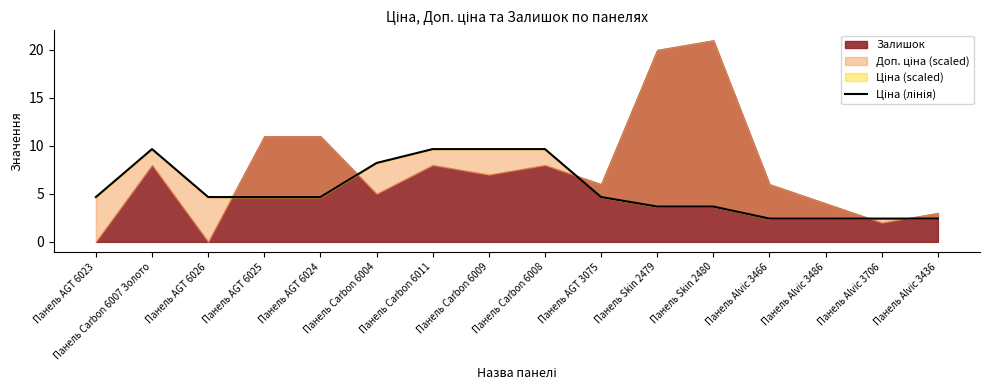

What is the difference between the maximum and minimum values?

7.2